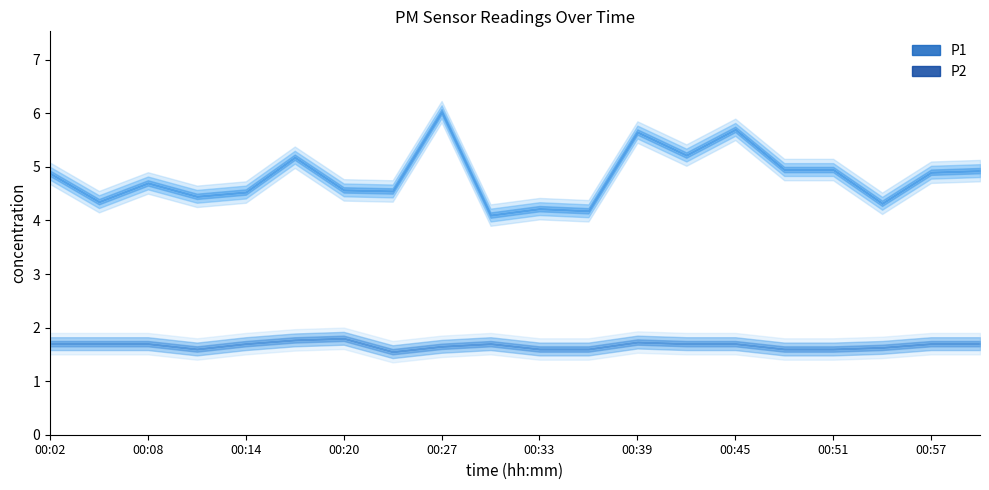

At which label does P1 reach its minimum?

00:30